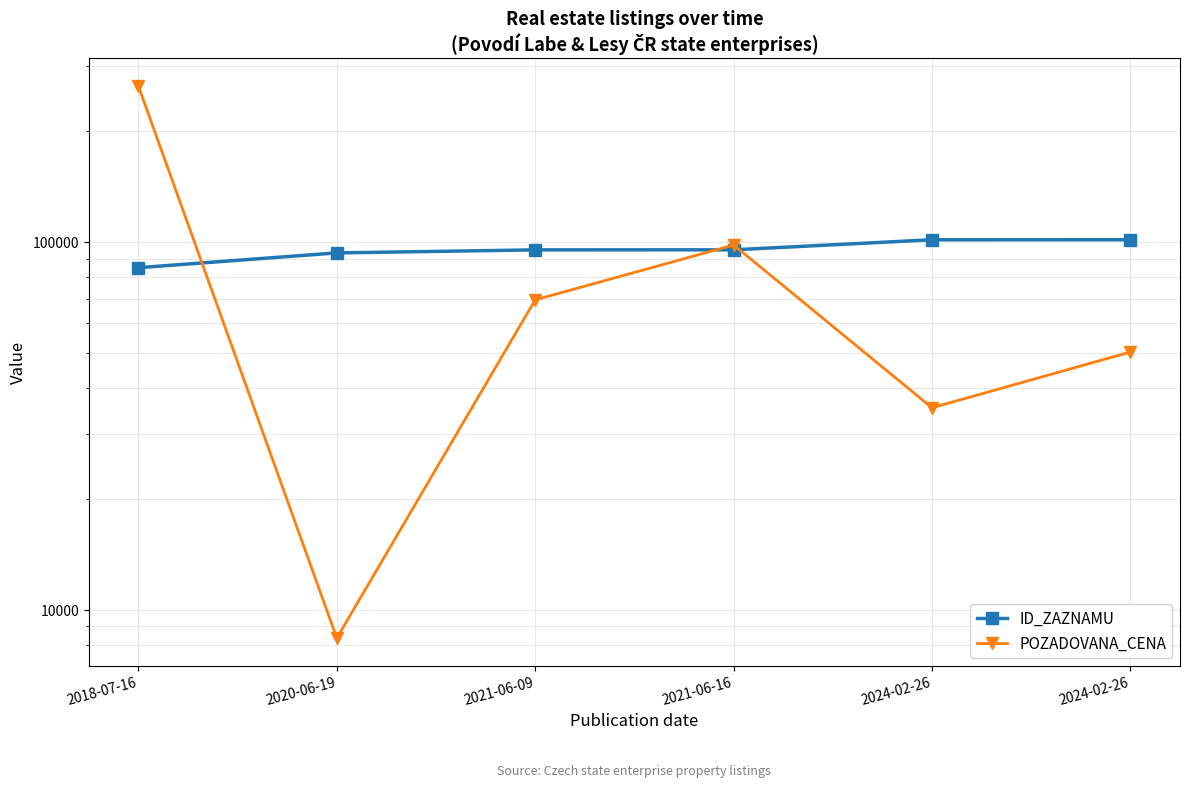

Which series has the largest total across all categories?

ID_ZAZNAMU